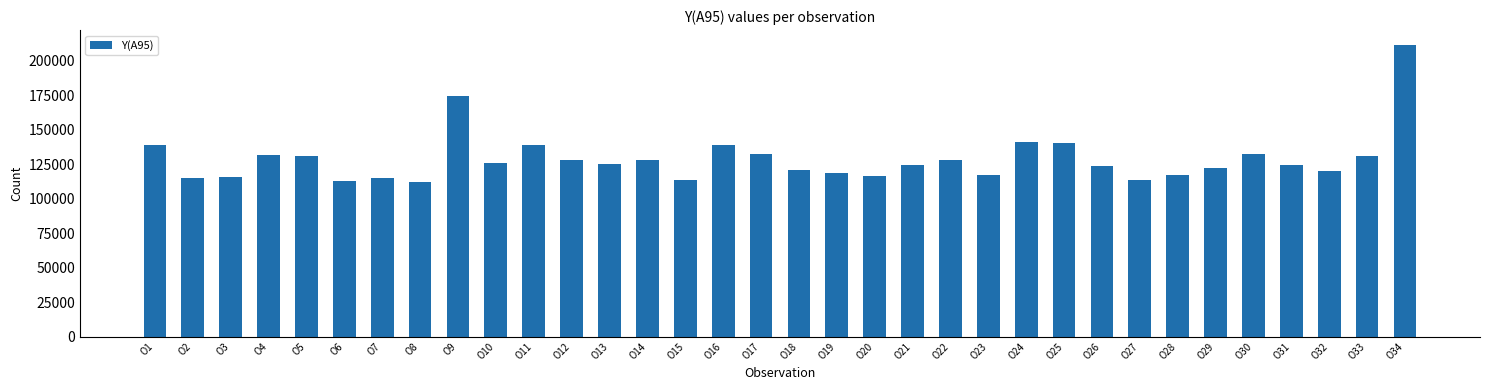

What is the sum of all values?

4382232